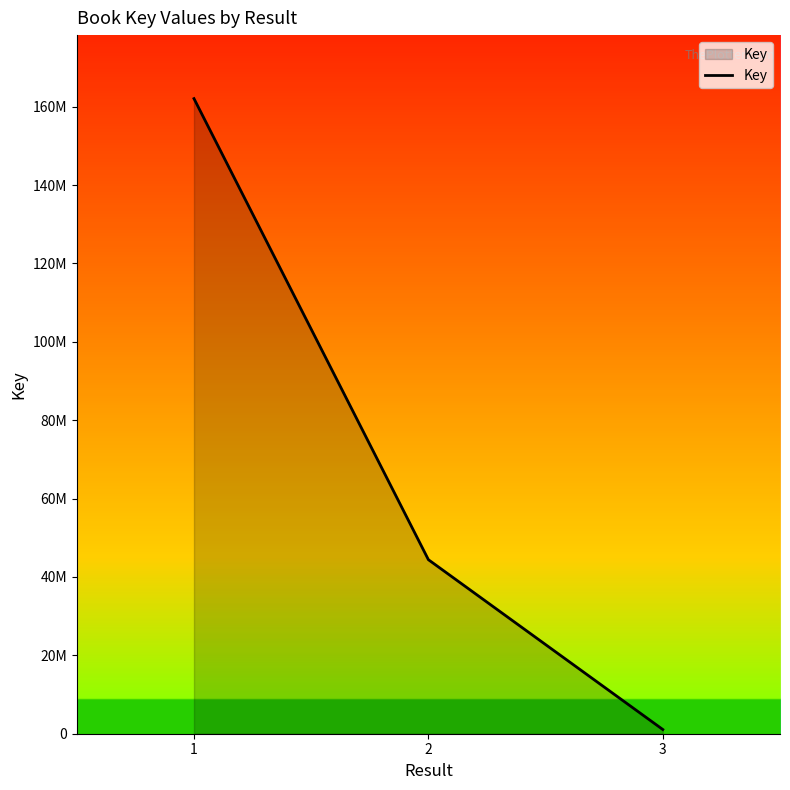

Does the chart display data point markers on the line(s)?

No